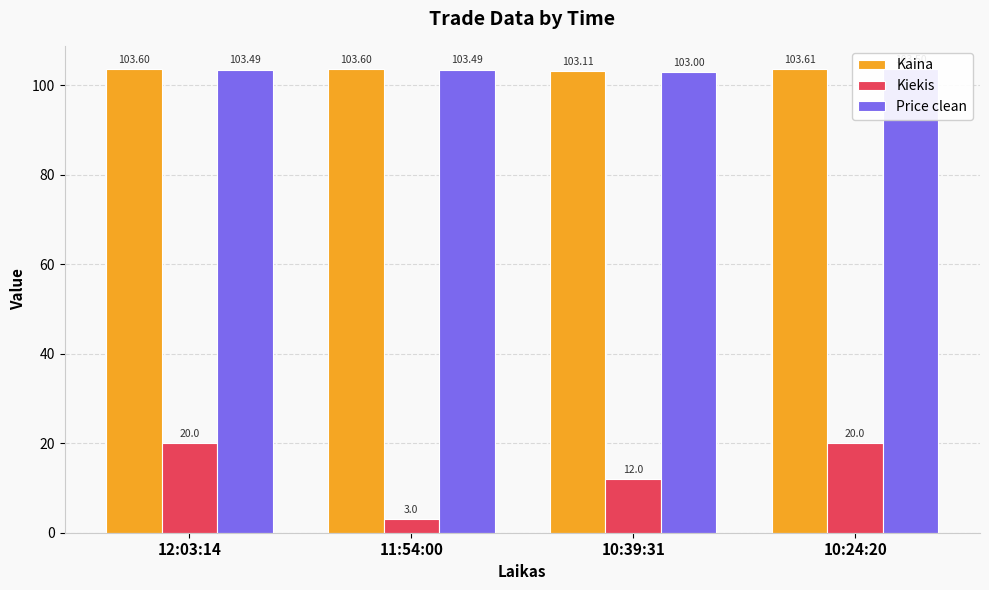

What are all the series names shown in the legend?

Kaina, Kiekis, Price clean